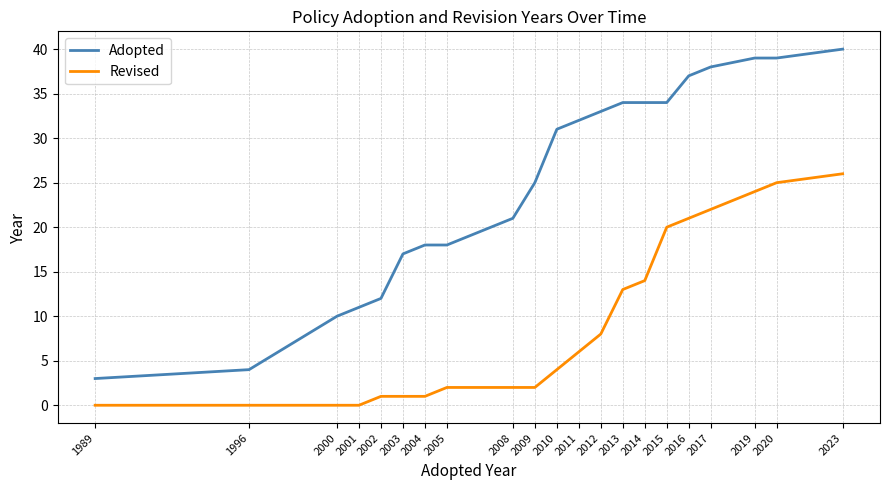

True or false: Revised and Adopted cross at least once.

False